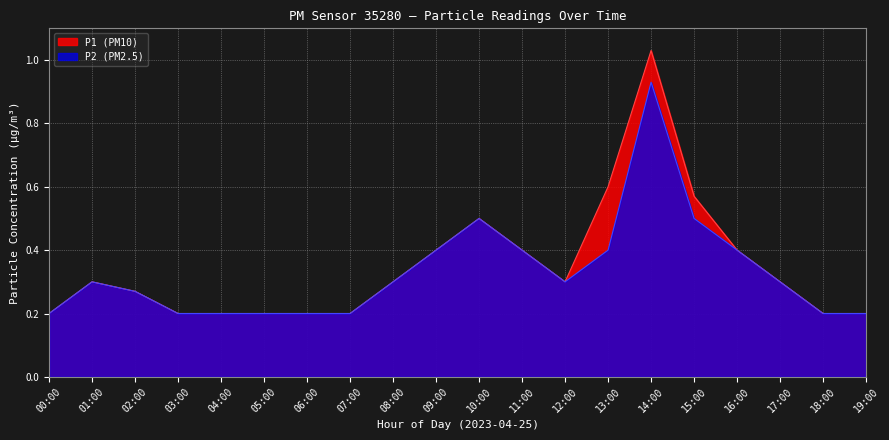

What is the label of the 10th point from the right?

10:00